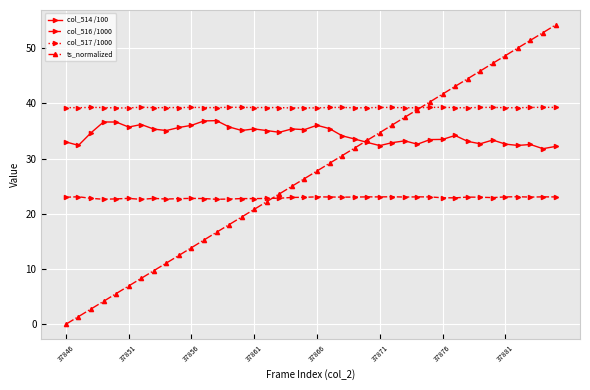

Rank the series by their maximum value, from lowest to highest.

col_516 /1000, col_514 /100, col_517 /1000, ts_normalized